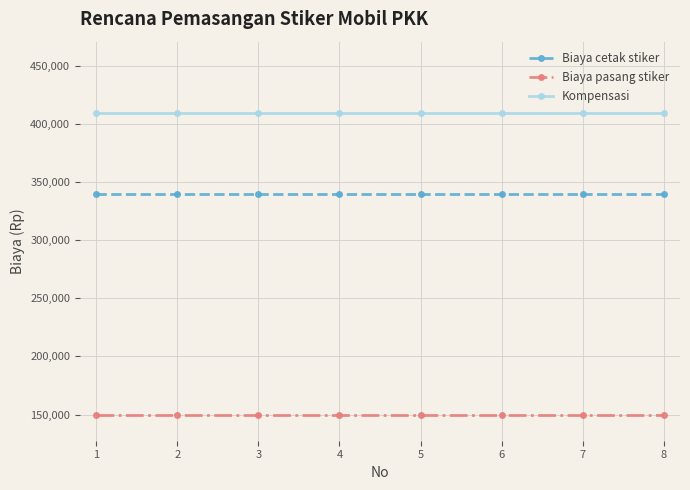

True or false: Biaya cetak stiker and Kompensasi intersect in this chart.

False